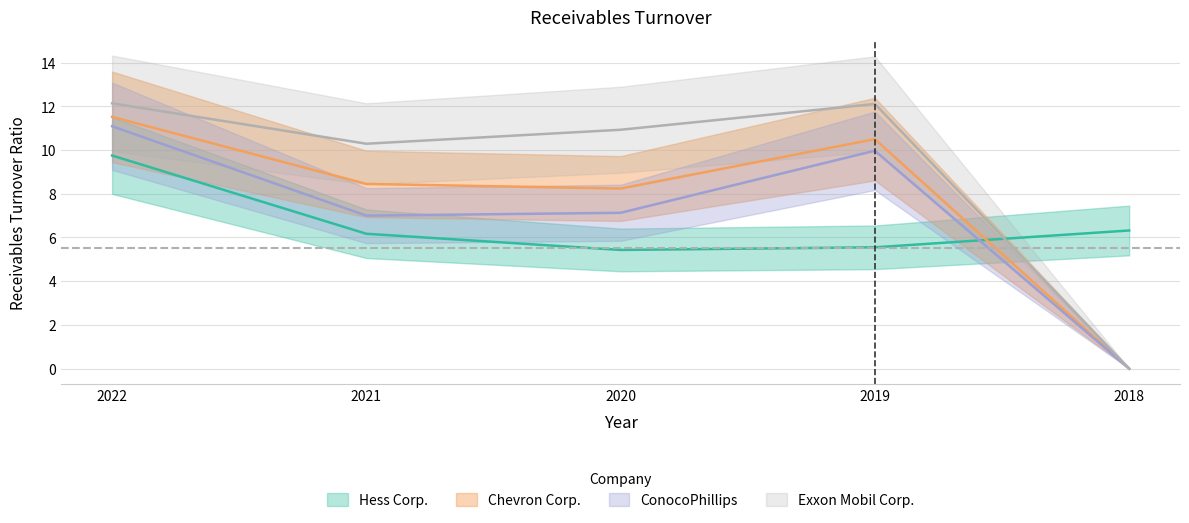

Which series has the largest range (max minus min)?

Exxon Mobil Corp.